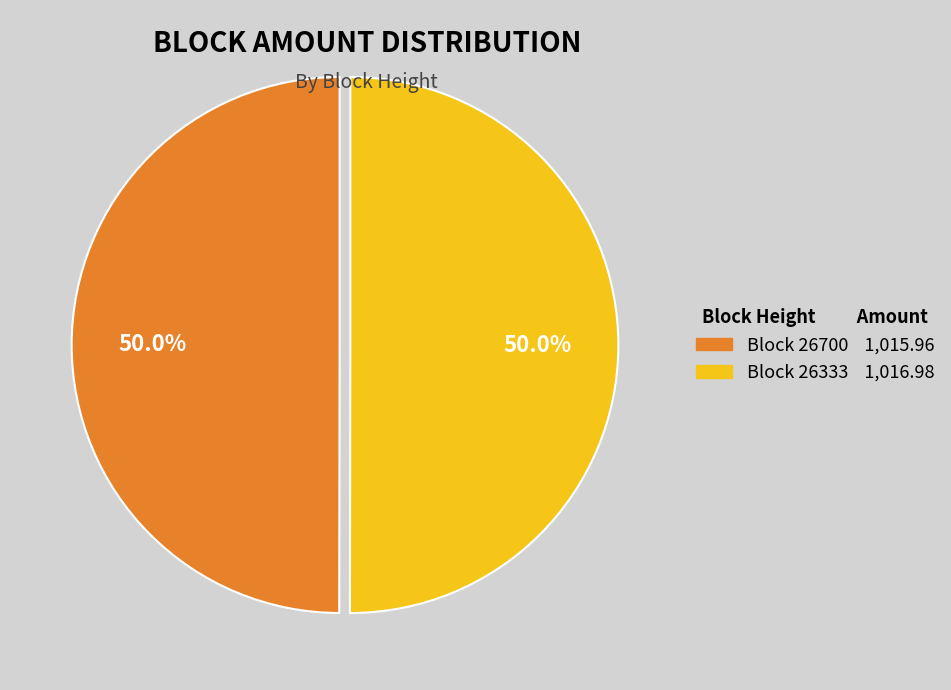

Rank the categories by value from highest to lowest.

26333, 26700